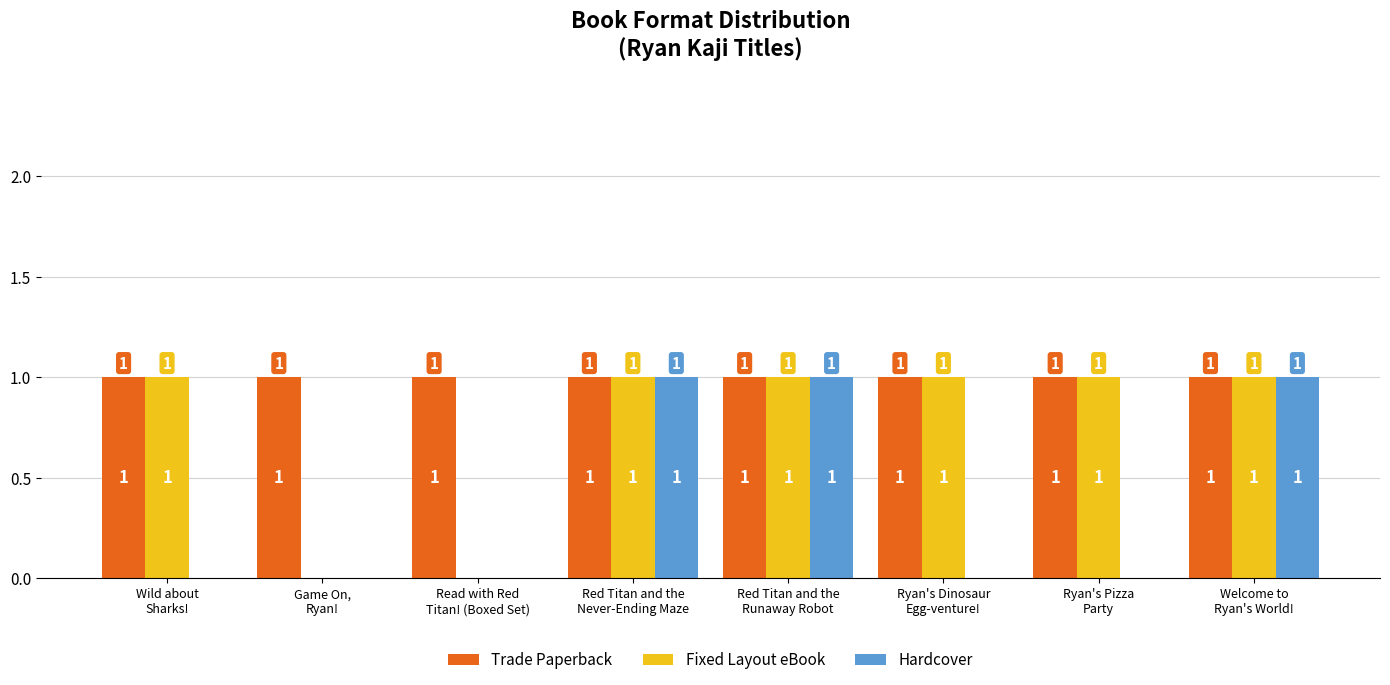

Which series has the largest total across all categories?

Trade Paperback